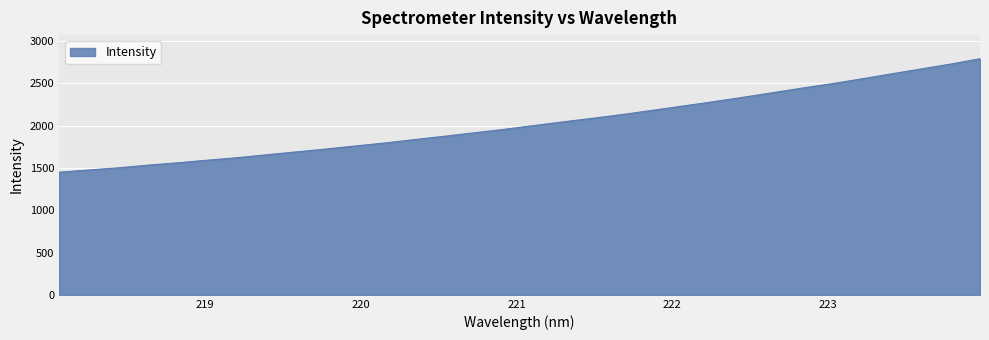

What is the smallest value displayed?

1448.1